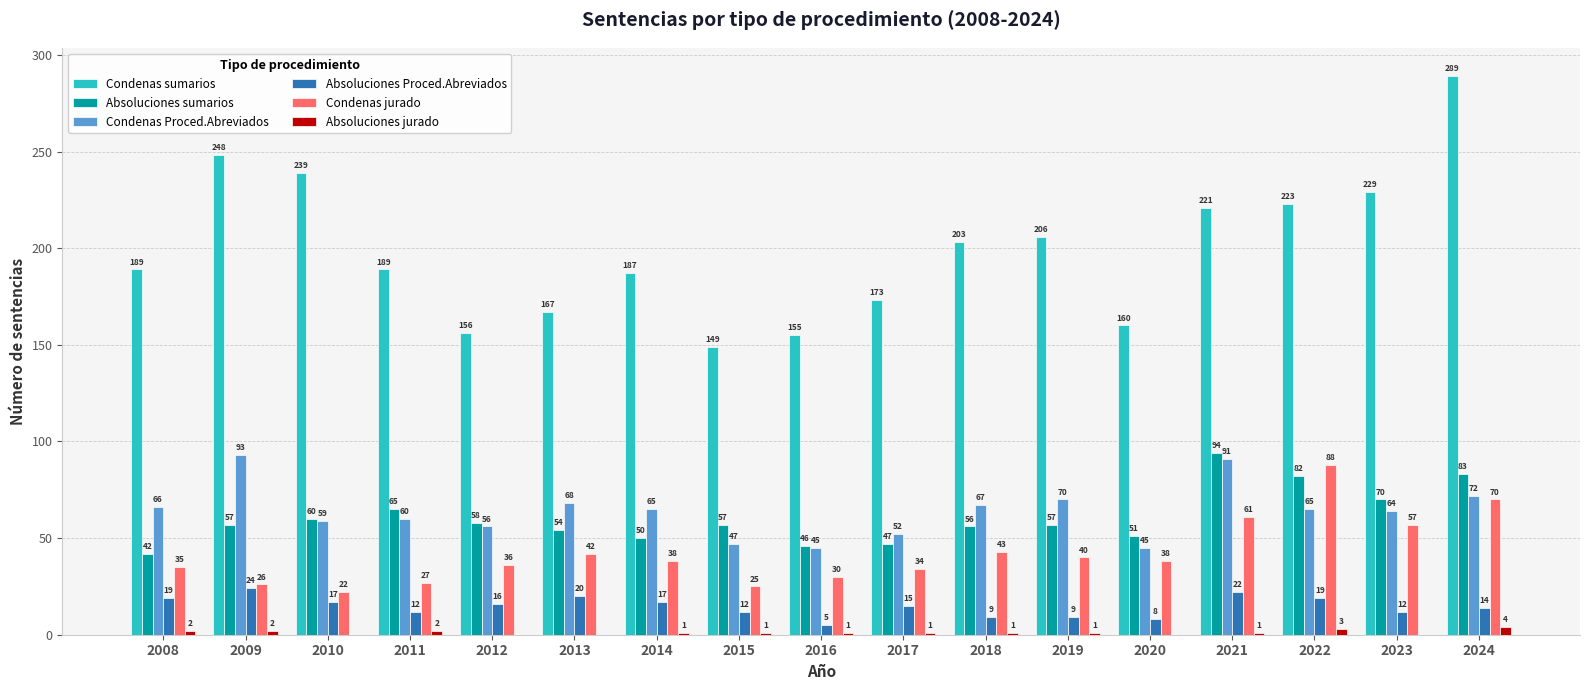

At which category is the sum across all series the highest?

2024